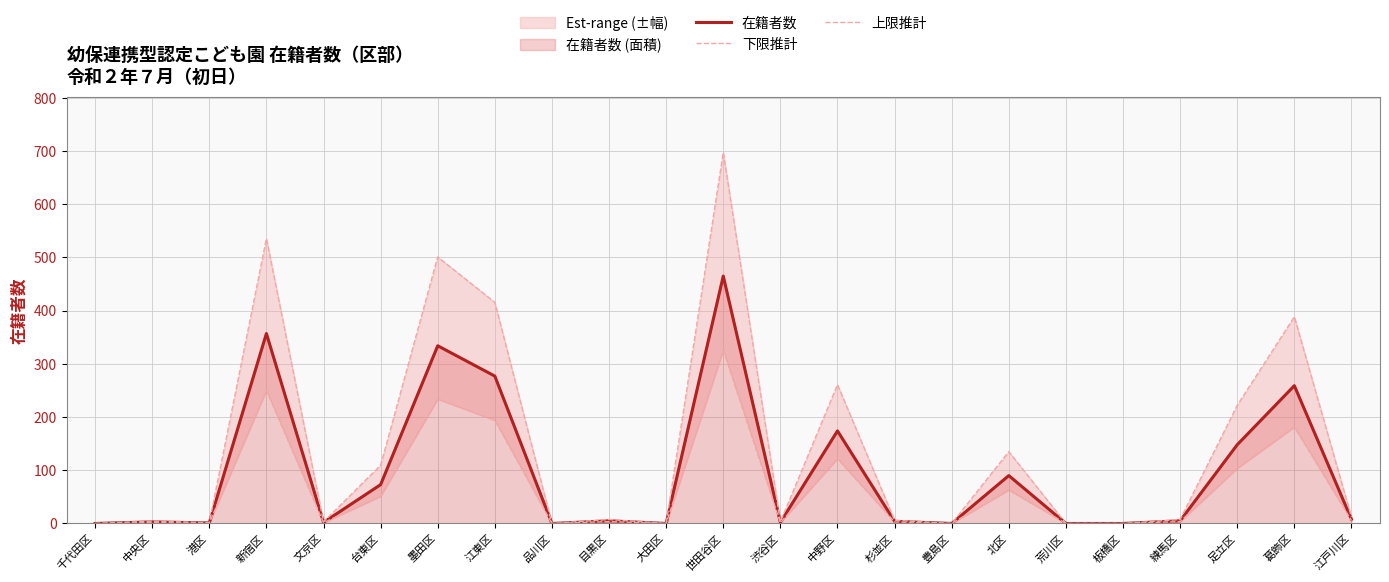

The value of 下限推計 at 新宿区 is 419.7. True or false?

False